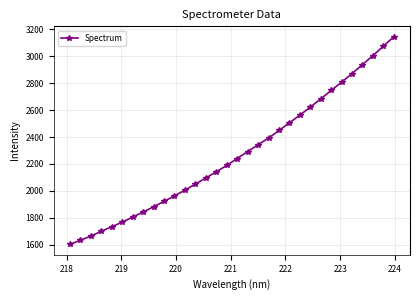

Count the number of categories in the chart.

32